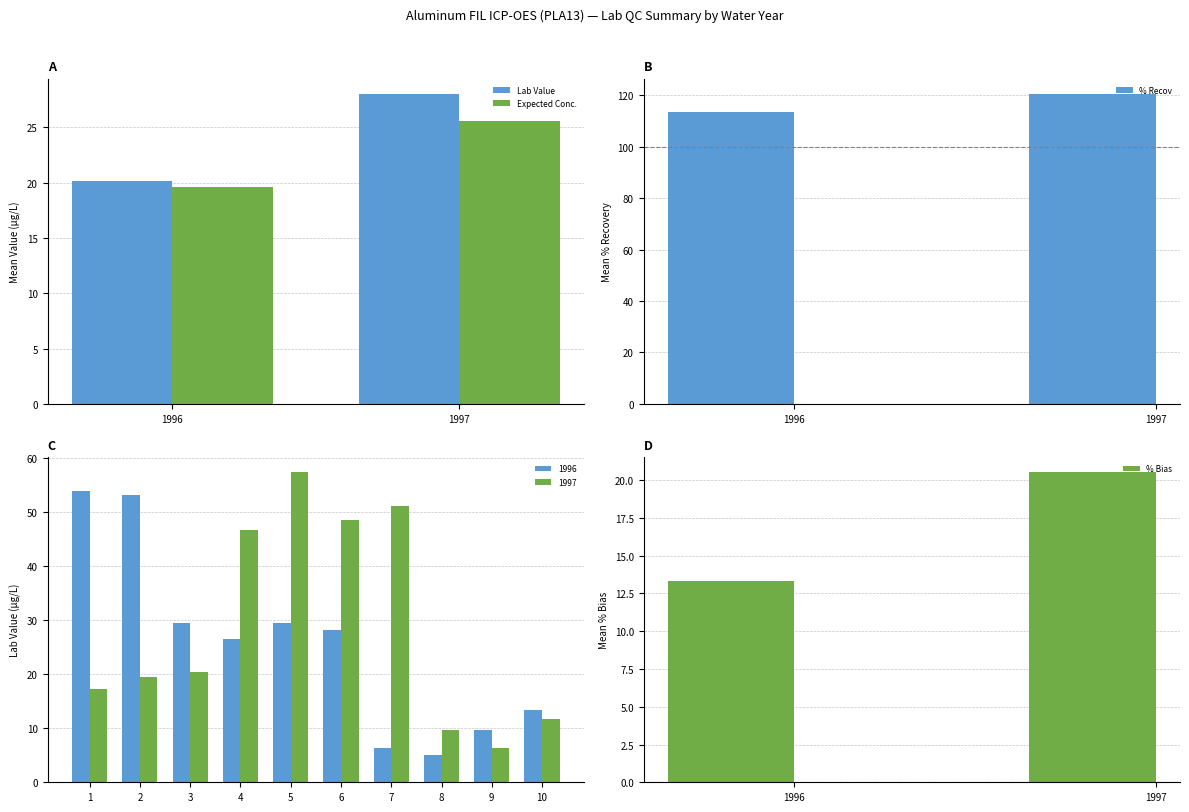

What is the sum of the Lab Value values at 1996 and 1997?

48.1